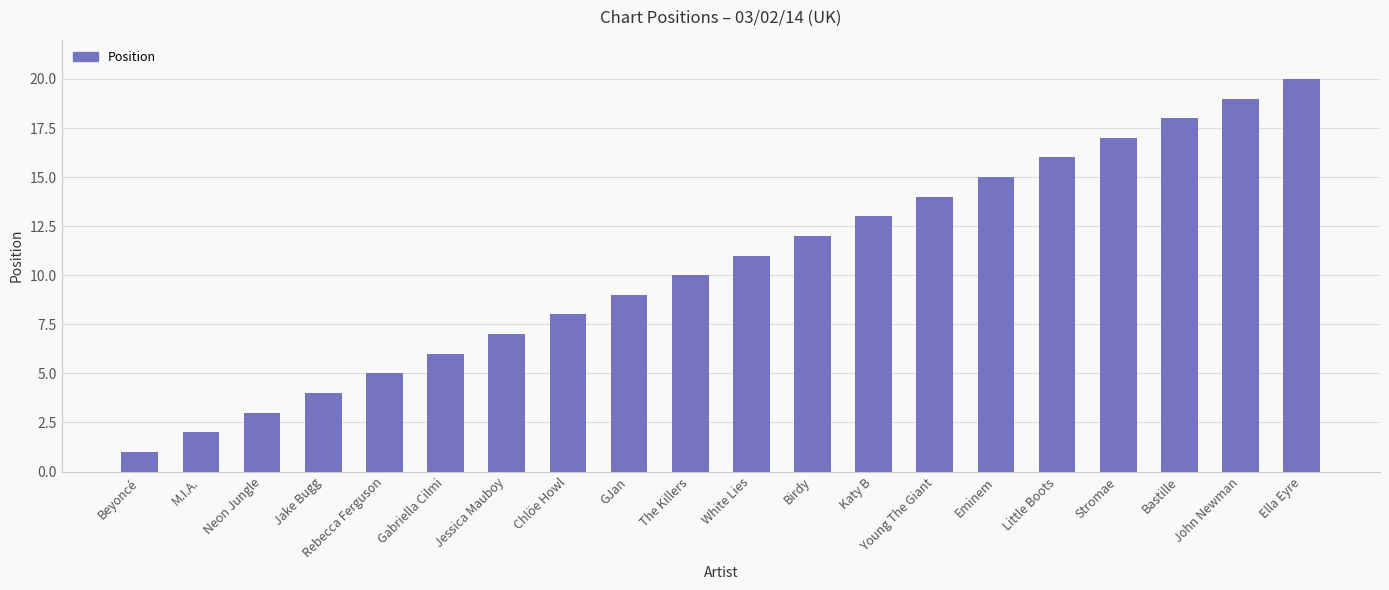

The chart shows a value of 10 at The Killers. True or false?

True